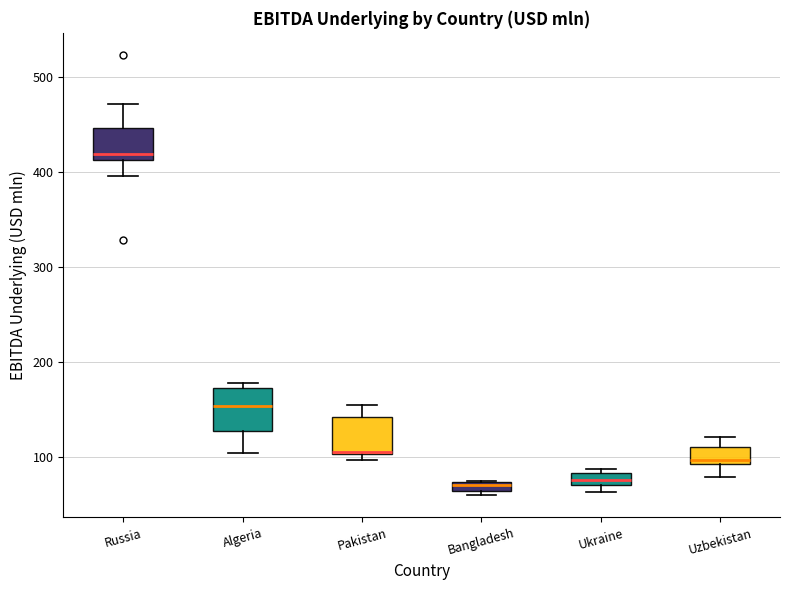

Where is the upper edge of the box for Pakistan on the y-axis? The values are not printed on the chart, so give them approximately, as read against the axis.

140